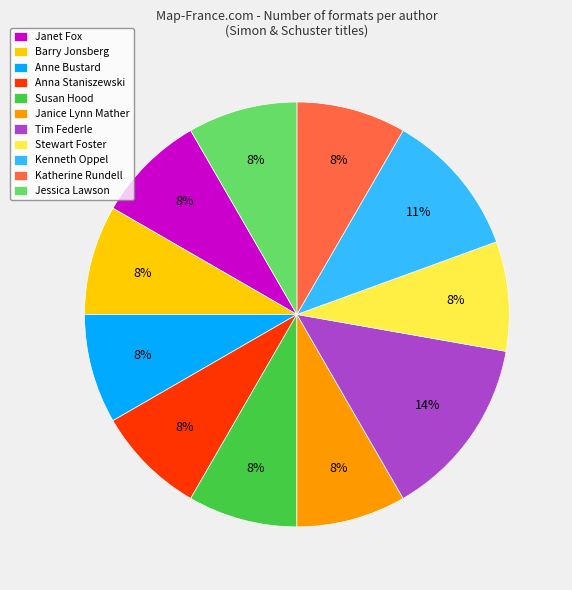

To the nearest percent, what portion does Janet Fox represent?

8%